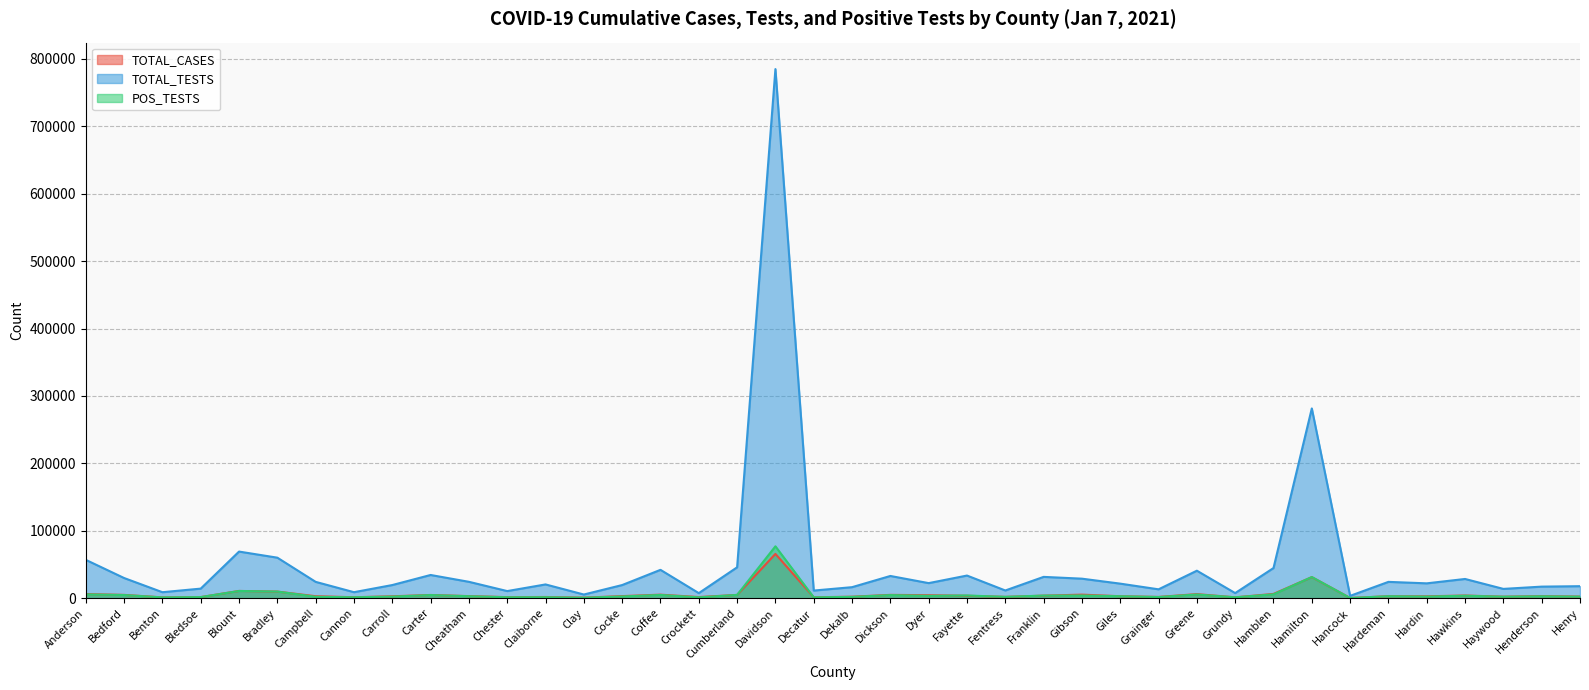

Where is the first local maximum for TOTAL_CASES?

Blount